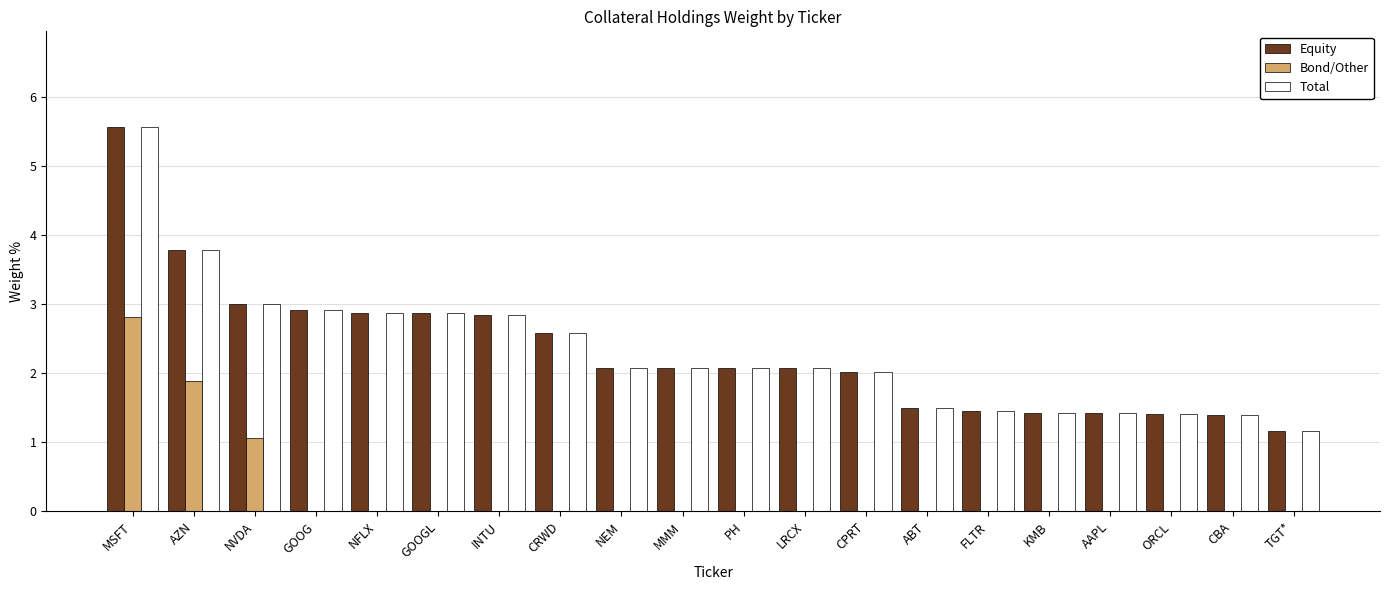

The value of Total at AAPL is 2.3. True or false?

False